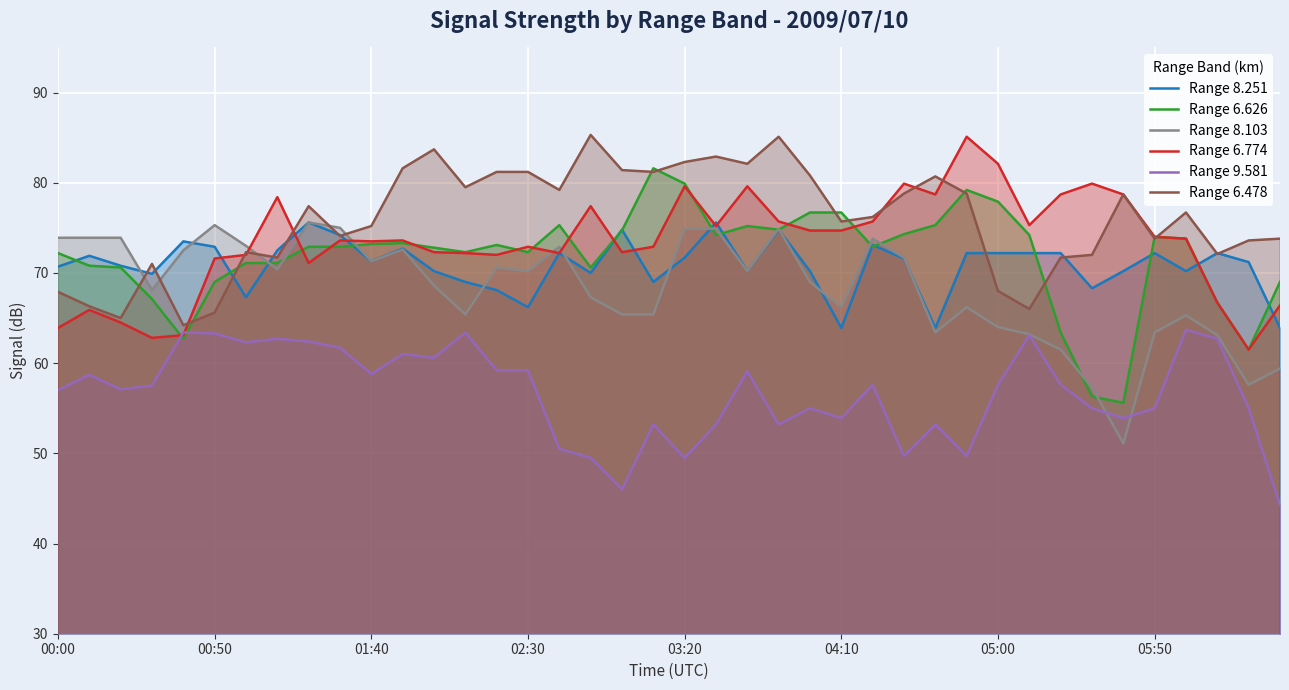

What is the highest value of the Range 9.581 series?

63.7